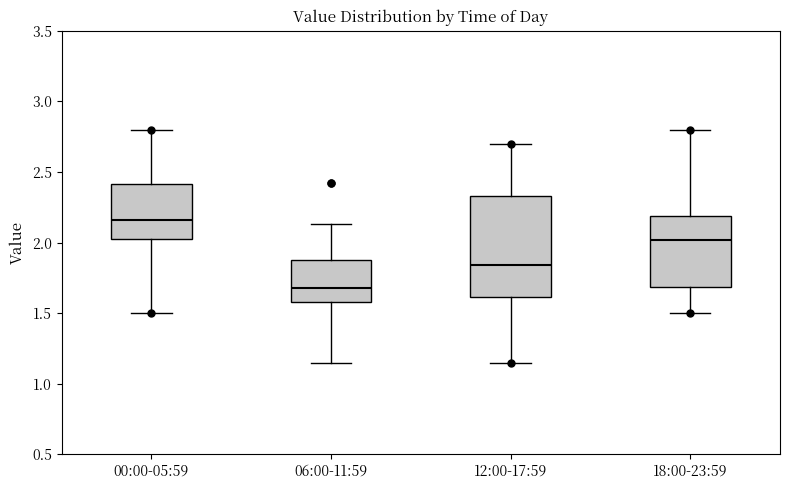

Which box is the tallest, from its lower edge to its upper edge?

12:00-17:59